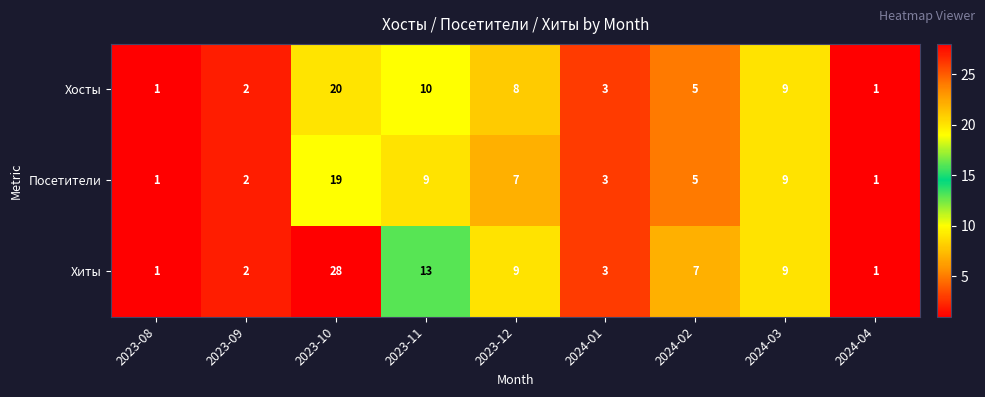

Rank the series by their average value, from lowest to highest.

Посетители, Хосты, Хиты